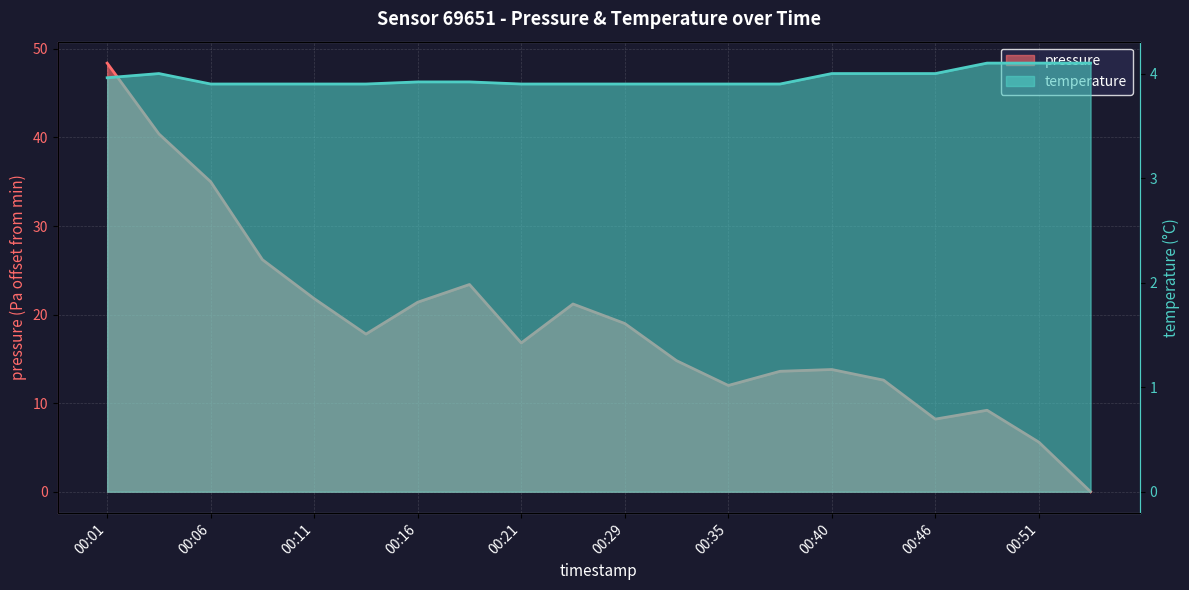

Which category has the lowest value in the pressure series?

00:54